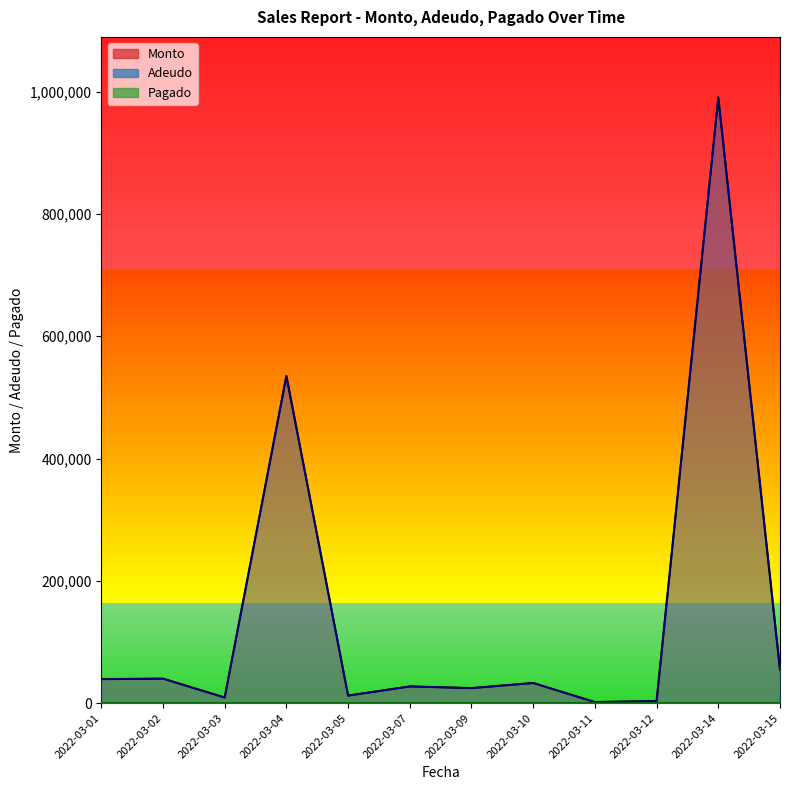

True or false: Monto and Pagado intersect in this chart.

False